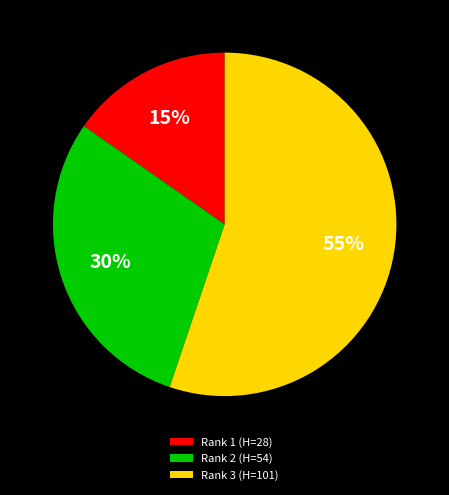

What is the largest slice in the pie chart?

Rank 3 (H=101)